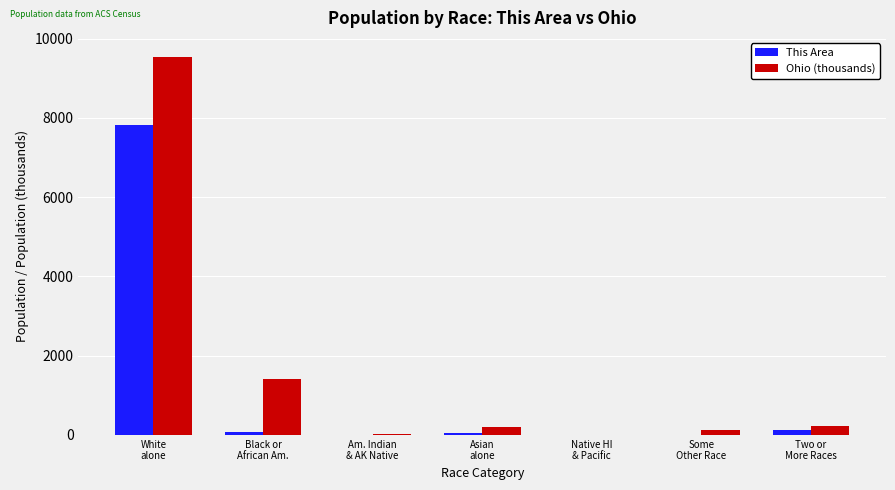

What is the maximum value shown in the chart?

9539.4